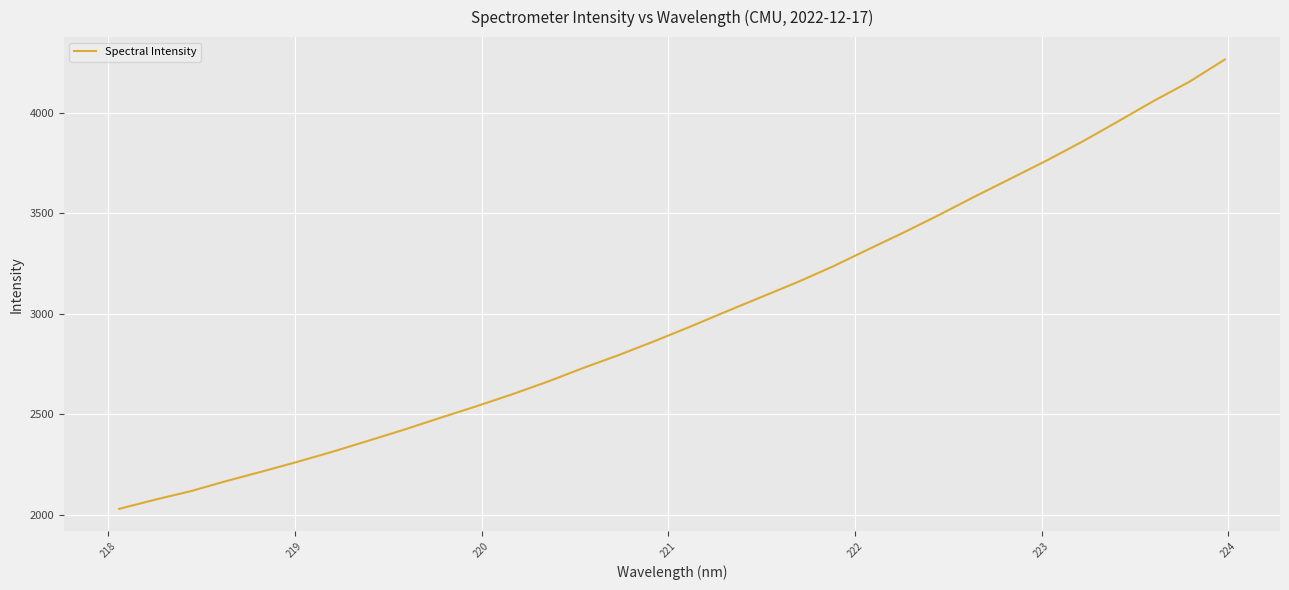

Does the chart have visible grid lines?

Yes